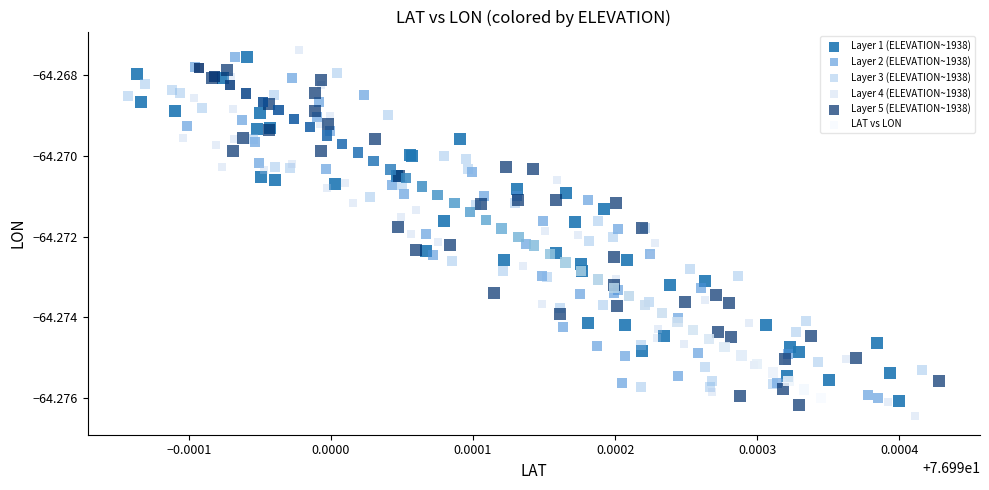

Which series has the largest Y range (max minus min)?

Layer 4 (ELEVATION~1938)